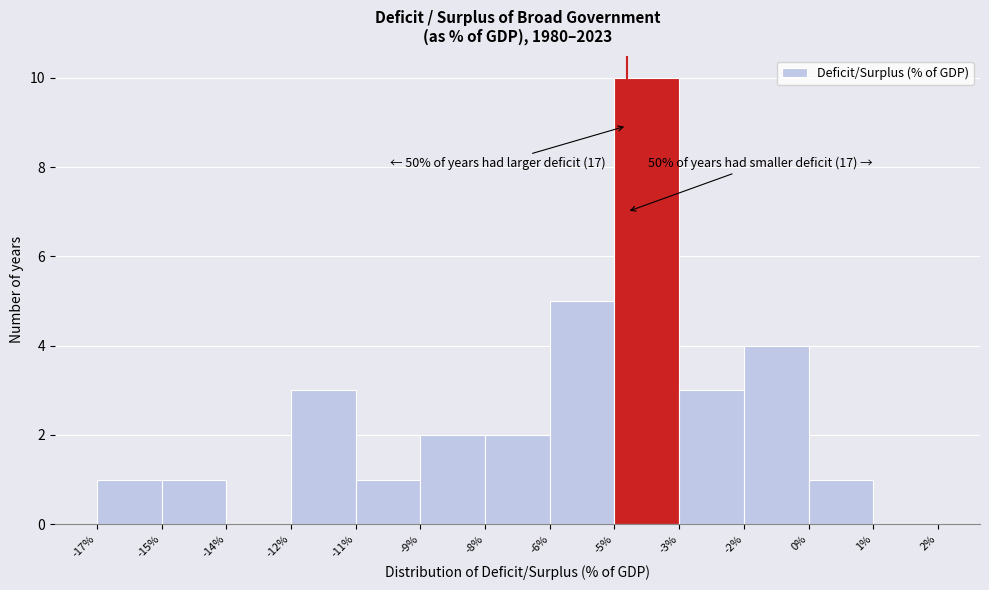

Reading right to left, extract all data points from this chart.

1%=0	0%=1	-2%=4	-3%=3	-5%=10	-6%=5	-8%=2	-9%=2	-11%=1	-12%=3	-14%=0	-15%=1	-17%=1